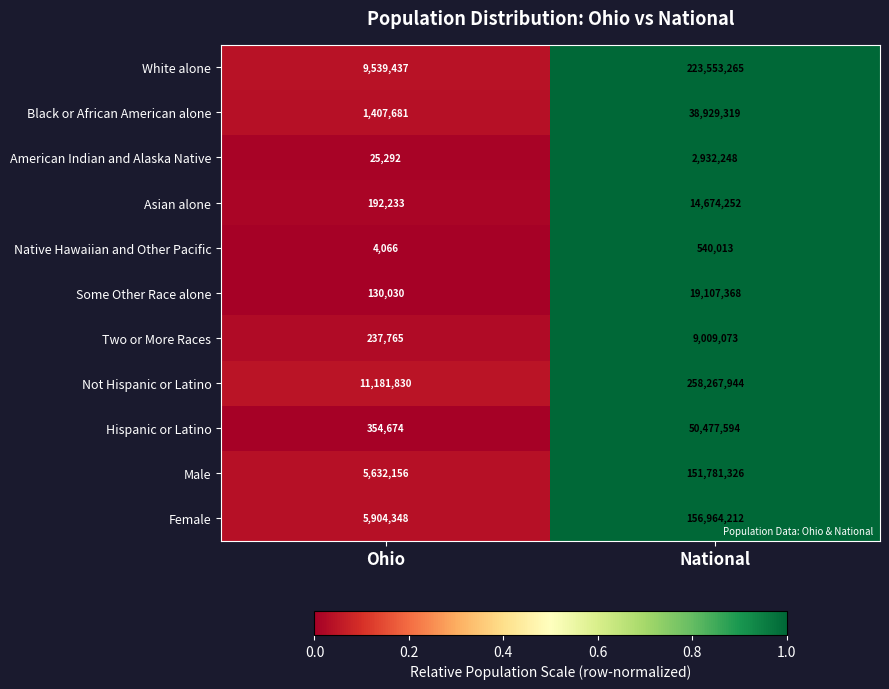

Which series has the widest spread of values?

Not Hispanic or Latino